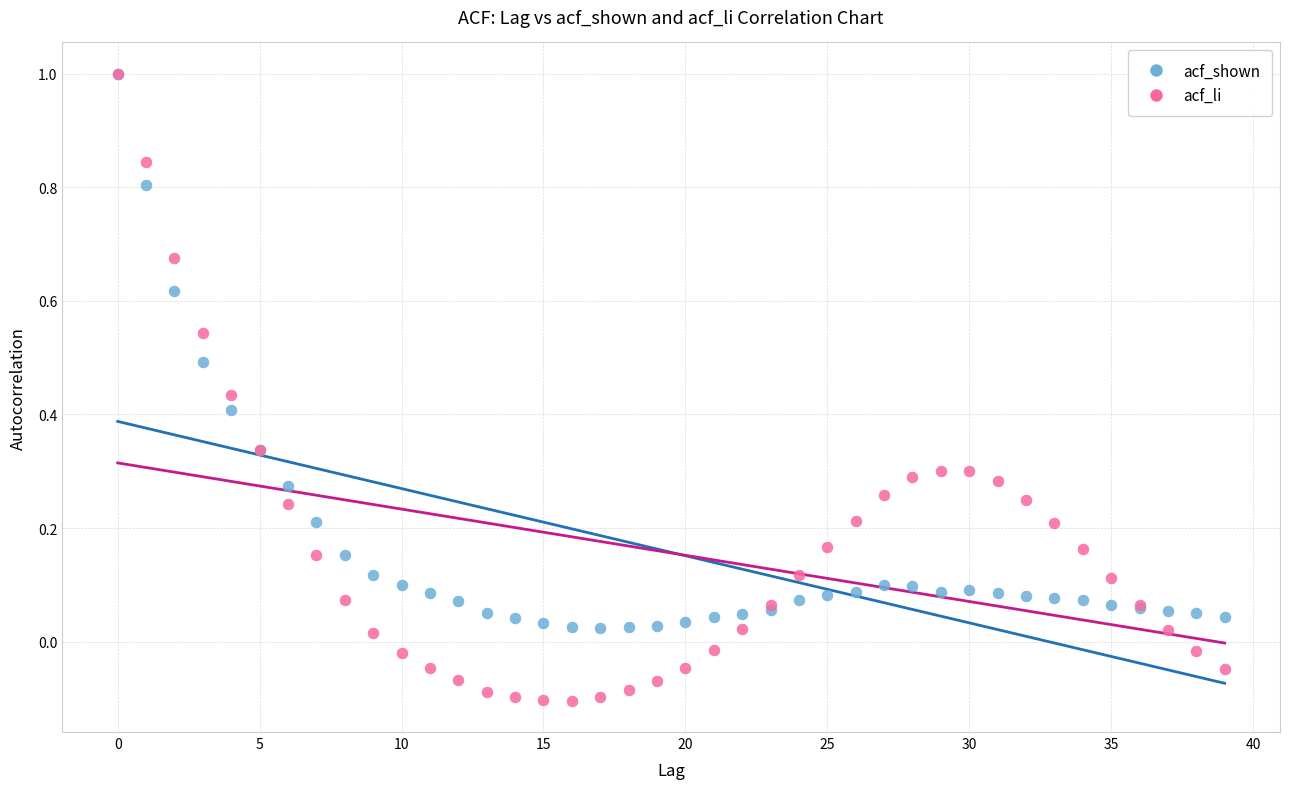

What are all the series names shown in the legend?

acf_shown, acf_li